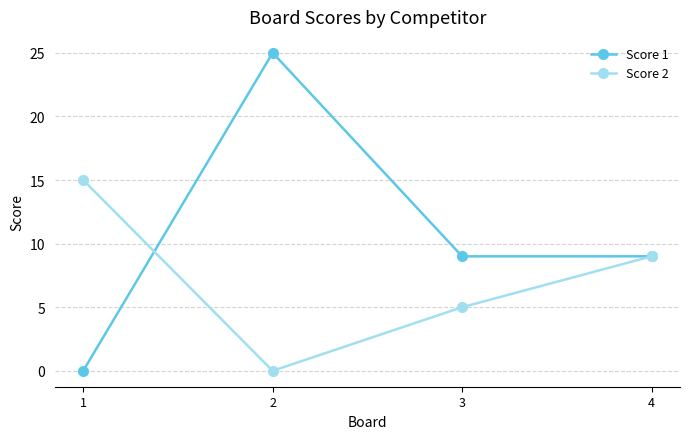

What is the value of the Score 1 point at the 4th from the left?

9